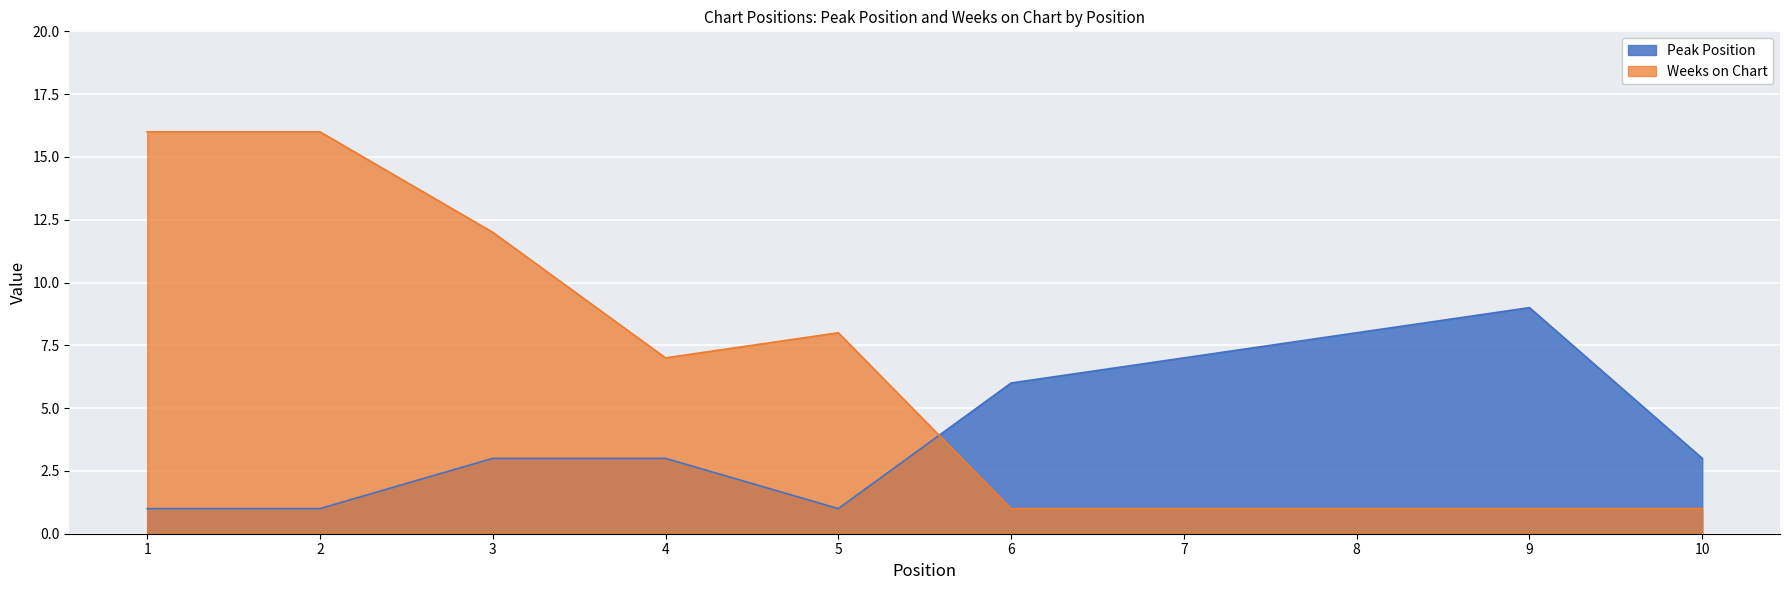

Reading left to right, extract all data points from this chart.

Peak Position: 1	1	3	3	1	6	7	8	9	3
Weeks on Chart: 16	16	12	7	8	1	1	1	1	1